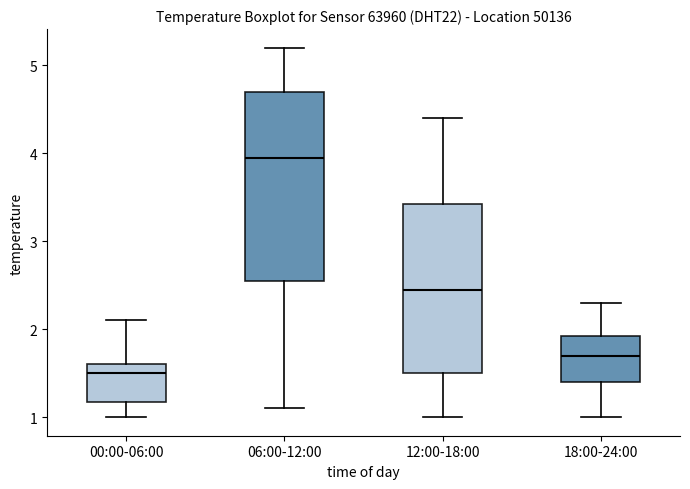

Reading left to right, read every box against the y-axis: the position of its median line, the range the box covers, and the ends of its whiskers. The values are not printed on the chart, so give them approximately, as read against the axis.

00:00-06:00: median 1.5, box 1.2 to 1.6, whiskers 1.0 to 2.1
06:00-12:00: median 4.0, box 2.6 to 4.7, whiskers 1.1 to 5.2
12:00-18:00: median 2.5, box 1.5 to 3.4, whiskers 1.0 to 4.4
18:00-24:00: median 1.7, box 1.4 to 1.9, whiskers 1.0 to 2.3